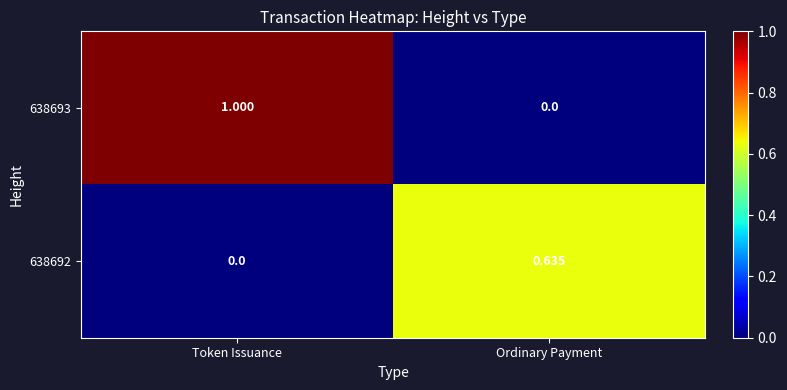

Which category has the highest value across all series?

Token Issuance